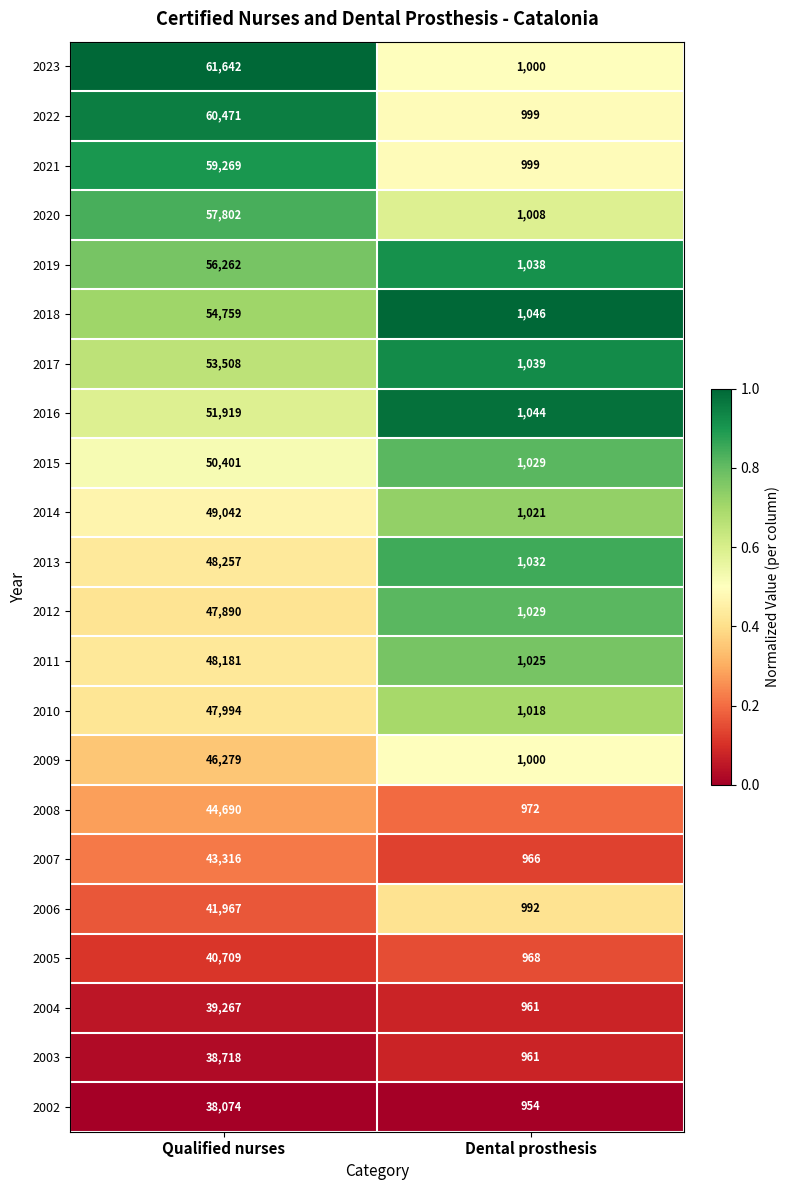

At which label is 2017 closest to 27273?

Dental prosthesis